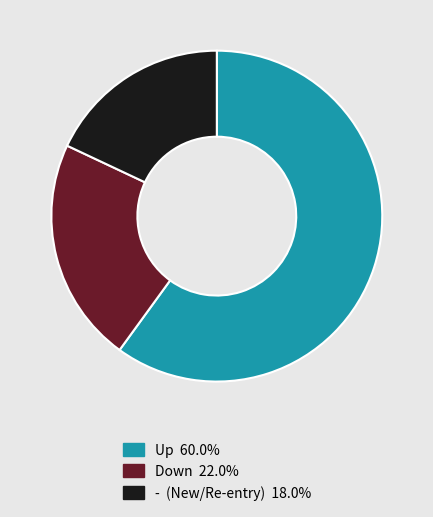

Is there a majority slice in this chart?

Yes